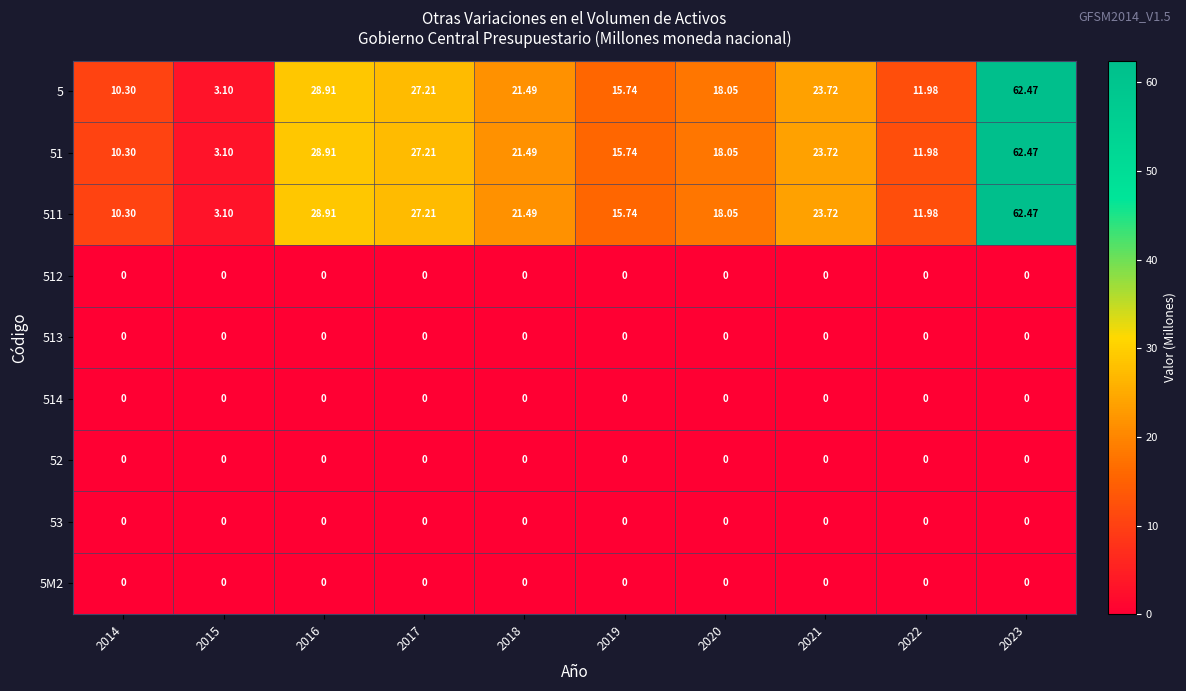

At 2022, list the series in order from smallest to largest.

512, 513, 514, 52, 53, 5M2, 5, 51, 511